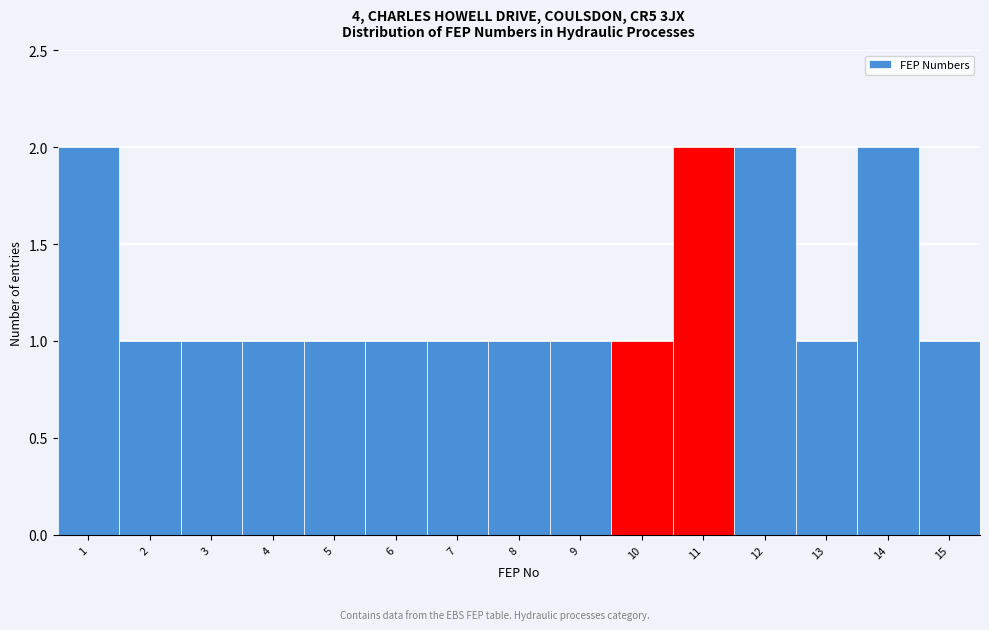

Reading left to right, list all the values displayed in this chart.

1=2	2=1	3=1	4=1	5=1	6=1	7=1	8=1	9=1	10=1	11=2	12=2	13=1	14=2	15=1